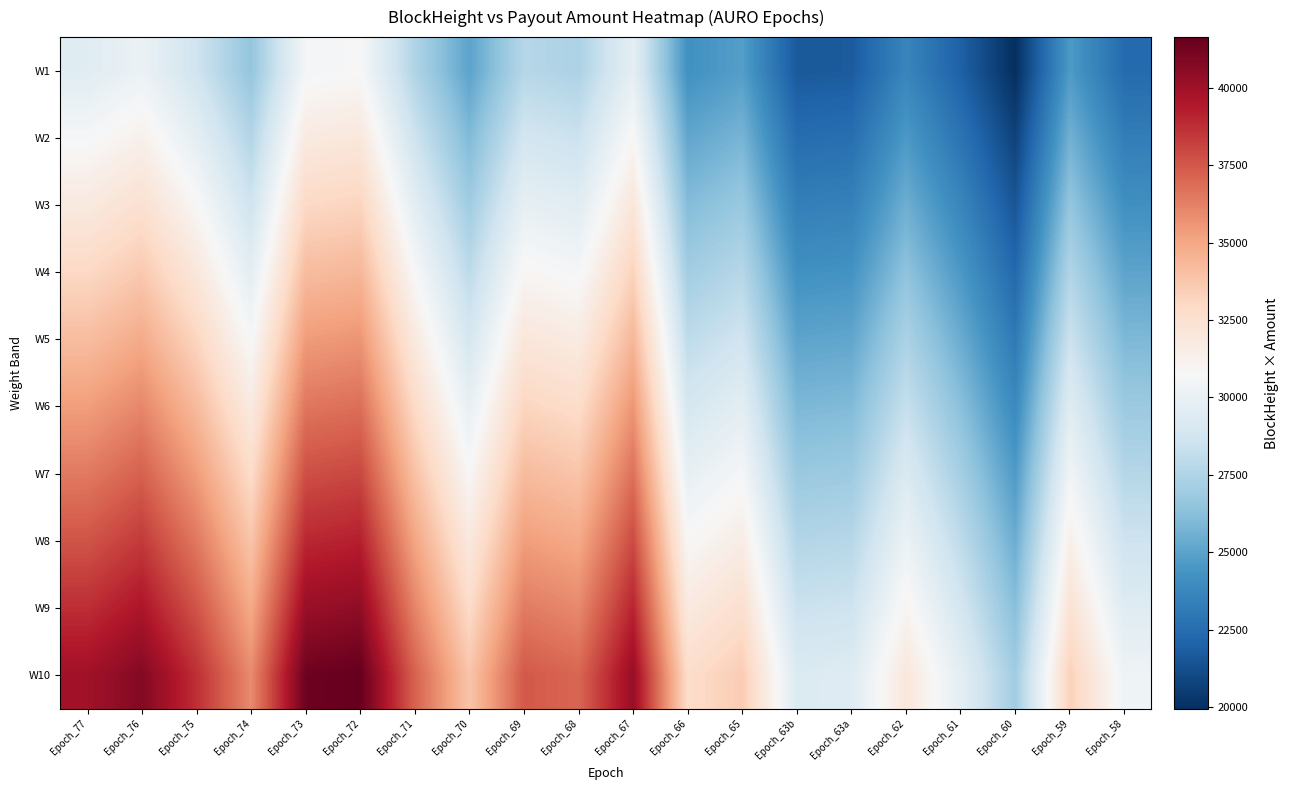

Which series has the largest total across all categories?

W10